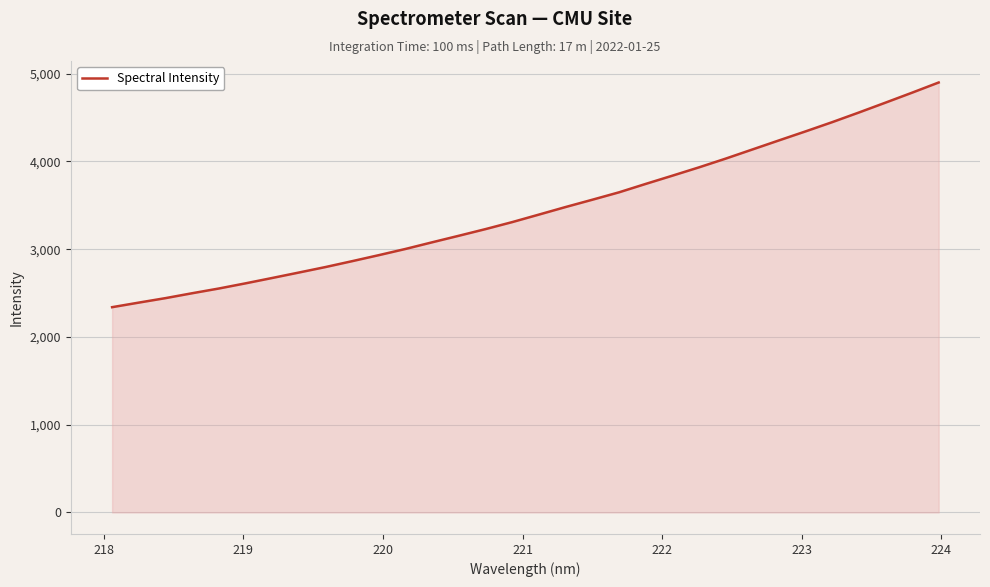

What is the difference between the maximum and minimum values?

2560.5